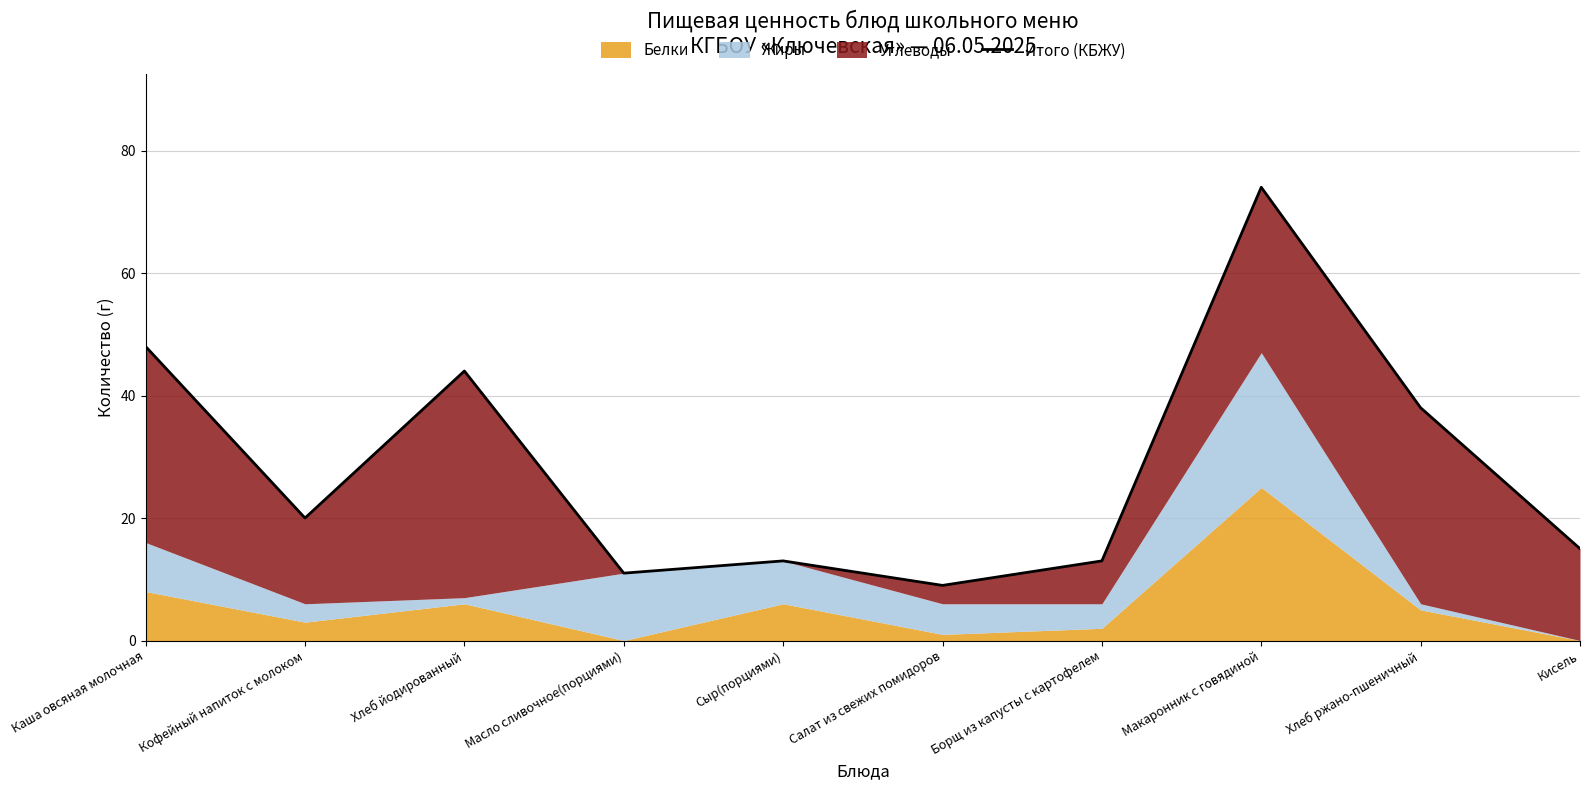

What is the ratio of the value at Сыр(порциями) to the value at Кисель?

0.9